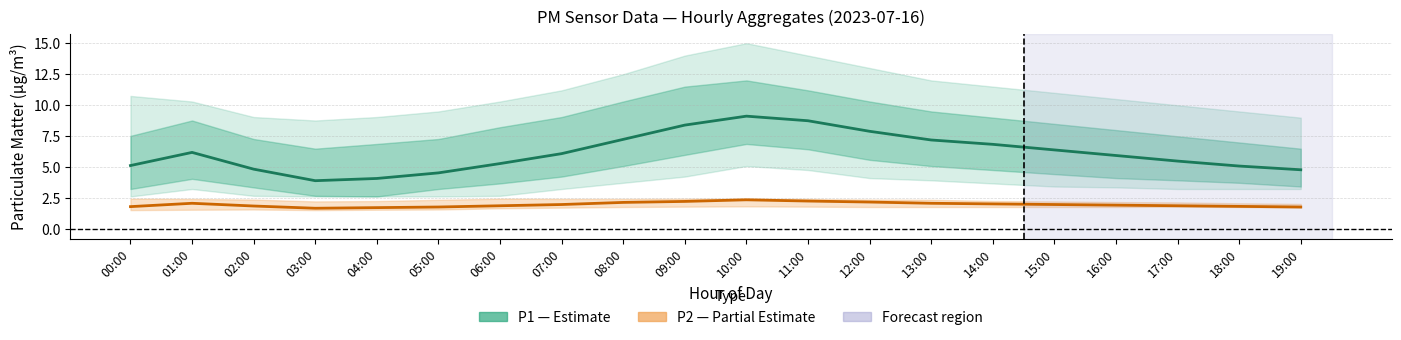

Reading left to right, transcribe all the data shown in this chart.

P1 (Estimate): 00:00=5.1	01:00=6.2	02:00=4.8	03:00=3.9	04:00=4.1	05:00=4.5	06:00=5.3	07:00=6.1	08:00=7.2	09:00=8.4	10:00=9.1	11:00=8.8	12:00=7.9	13:00=7.2	14:00=6.8	15:00=6.4	16:00=6.0	17:00=5.5	18:00=5.1	19:00=4.8
P2 (Partial Estimate): 00:00=1.8	01:00=2.1	02:00=1.9	03:00=1.7	04:00=1.8	05:00=1.8	06:00=1.9	07:00=2.0	08:00=2.2	09:00=2.2	10:00=2.4	11:00=2.3	12:00=2.2	13:00=2.1	14:00=2.0	15:00=2.0	16:00=1.9	17:00=1.9	18:00=1.9	19:00=1.8